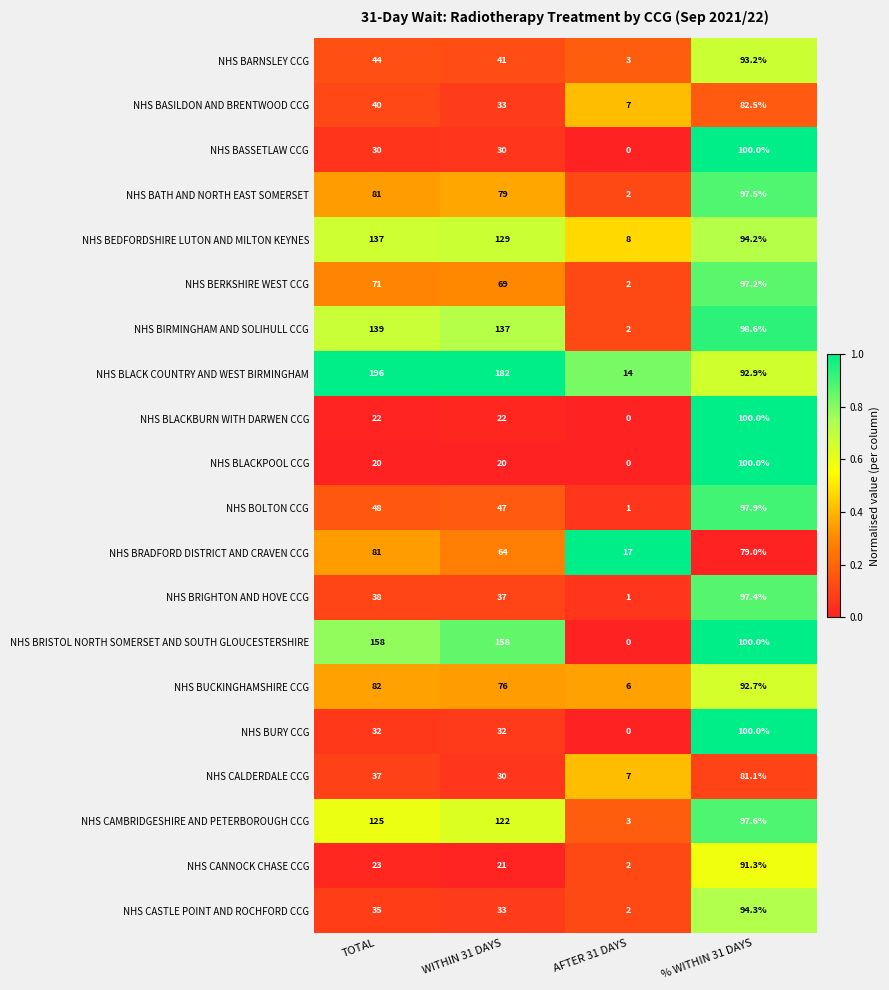

Which series has the largest total across all categories?

NHS BLACK COUNTRY AND WEST BIRMINGHAM